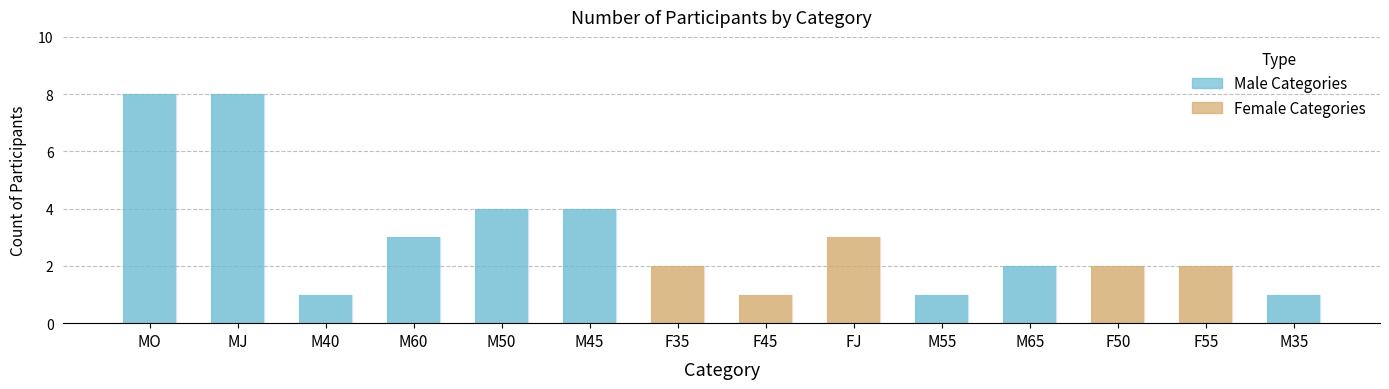

What is the value of the 9th bar from the left?

3